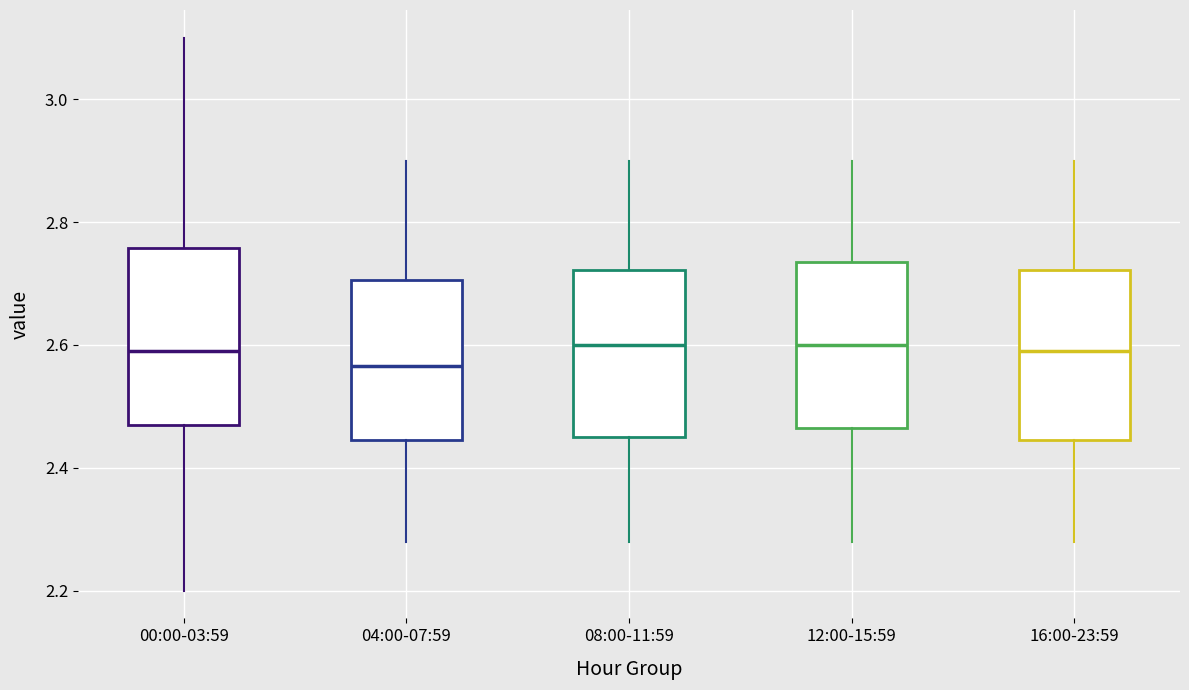

Which box has the lowest median line?

04:00-07:59